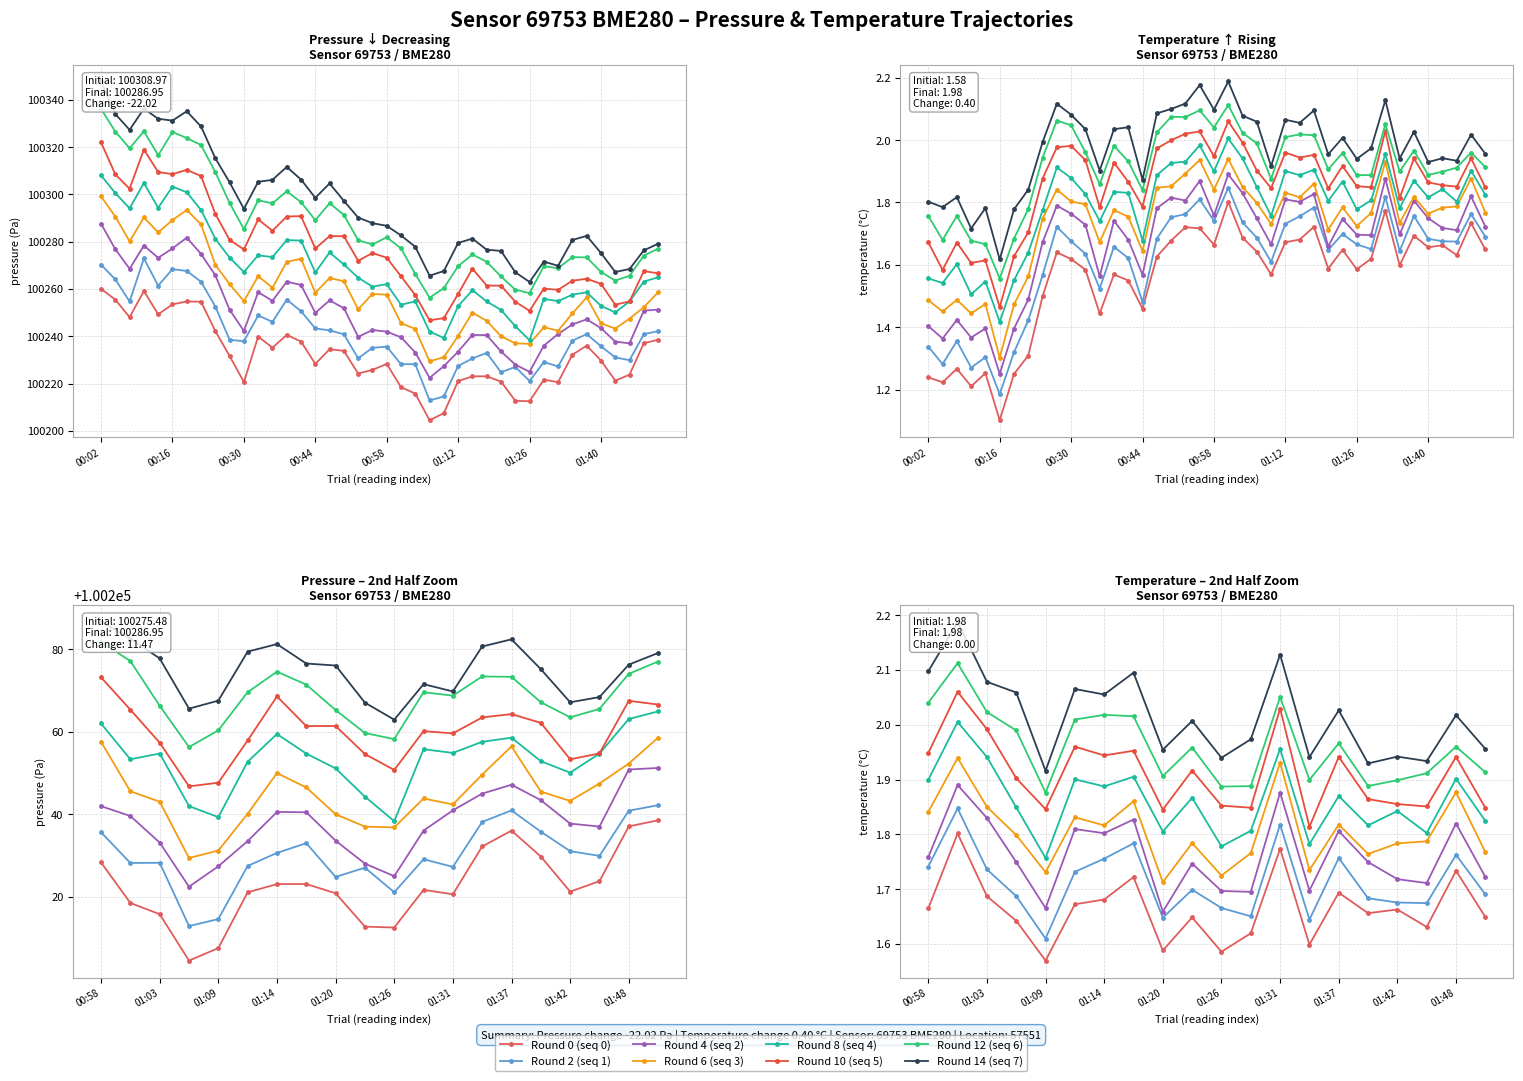

At which label does pressure reach its peak?

00:02